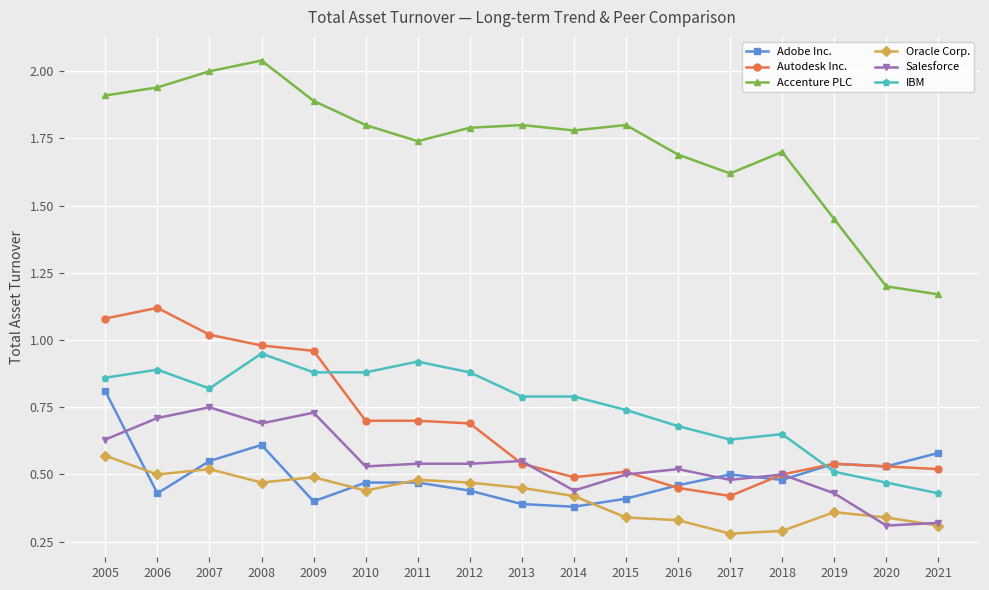

Does the chart have visible grid lines?

Yes